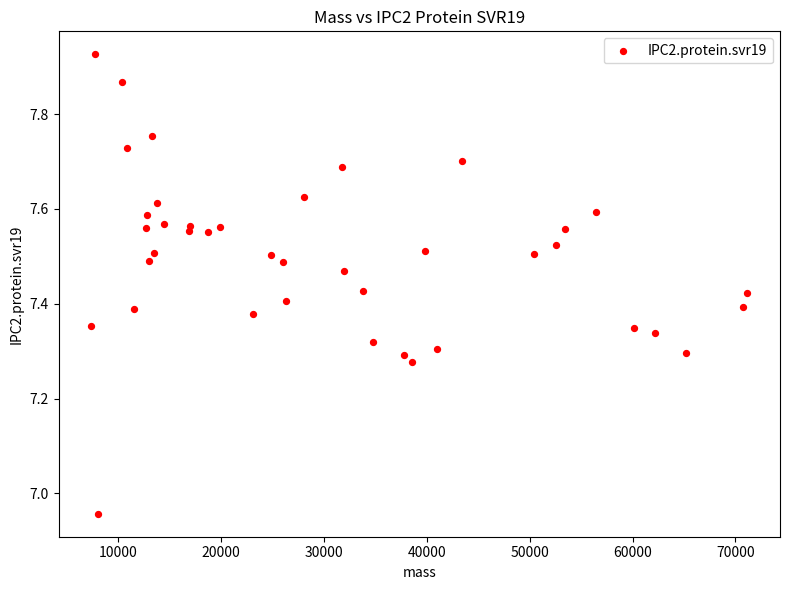

What is the range of Y values (max minus min)?

1.0